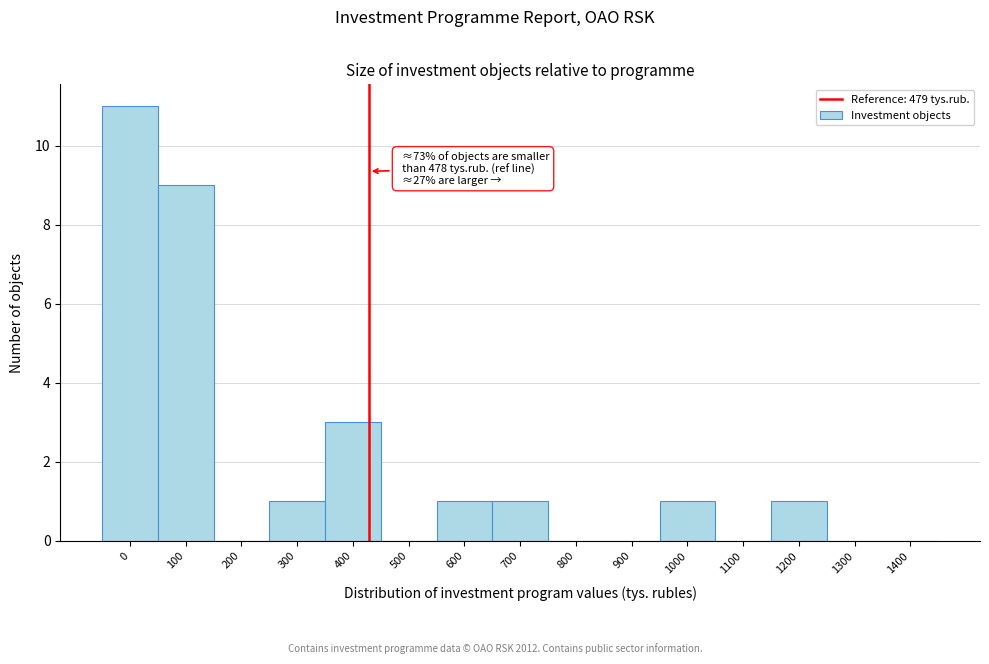

Reading right to left, list all the values displayed in this chart.

1400=0	1300=0	1200=1	1100=0	1000=1	900=0	800=0	700=1	600=1	500=0	400=3	300=1	200=0	100=9	0=11